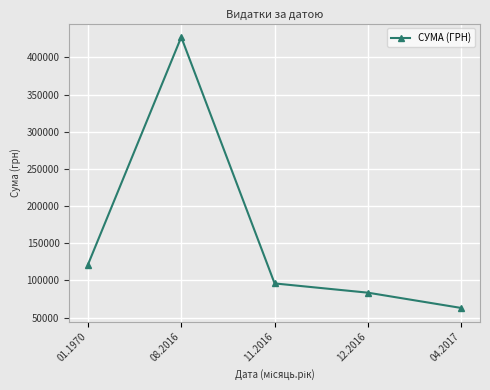

What is the minimum value shown in the chart?

62894.4